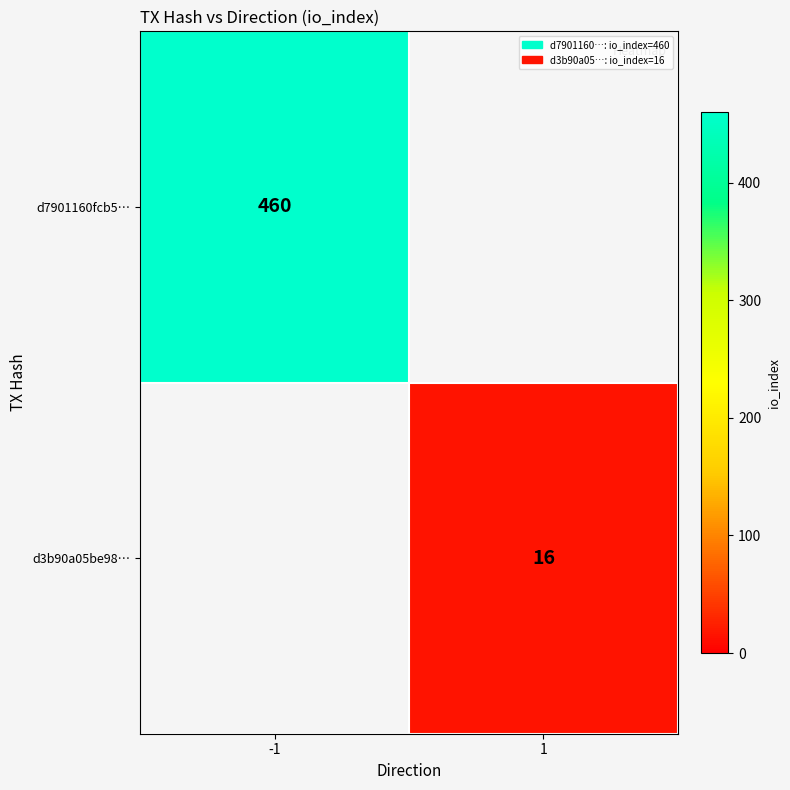

At which category does the chart reach its minimum across all series?

1